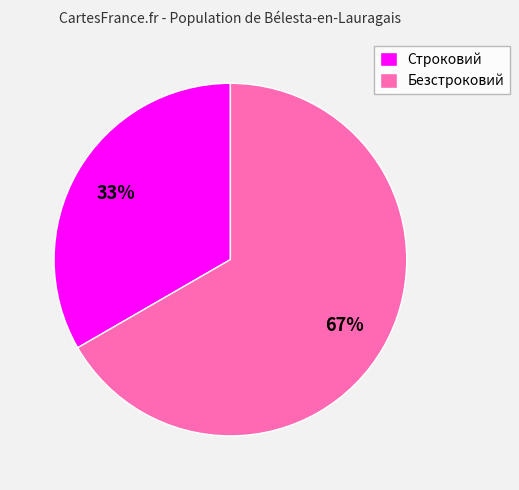

The Безстроковий slice represents 60% of the pie. True or false?

False